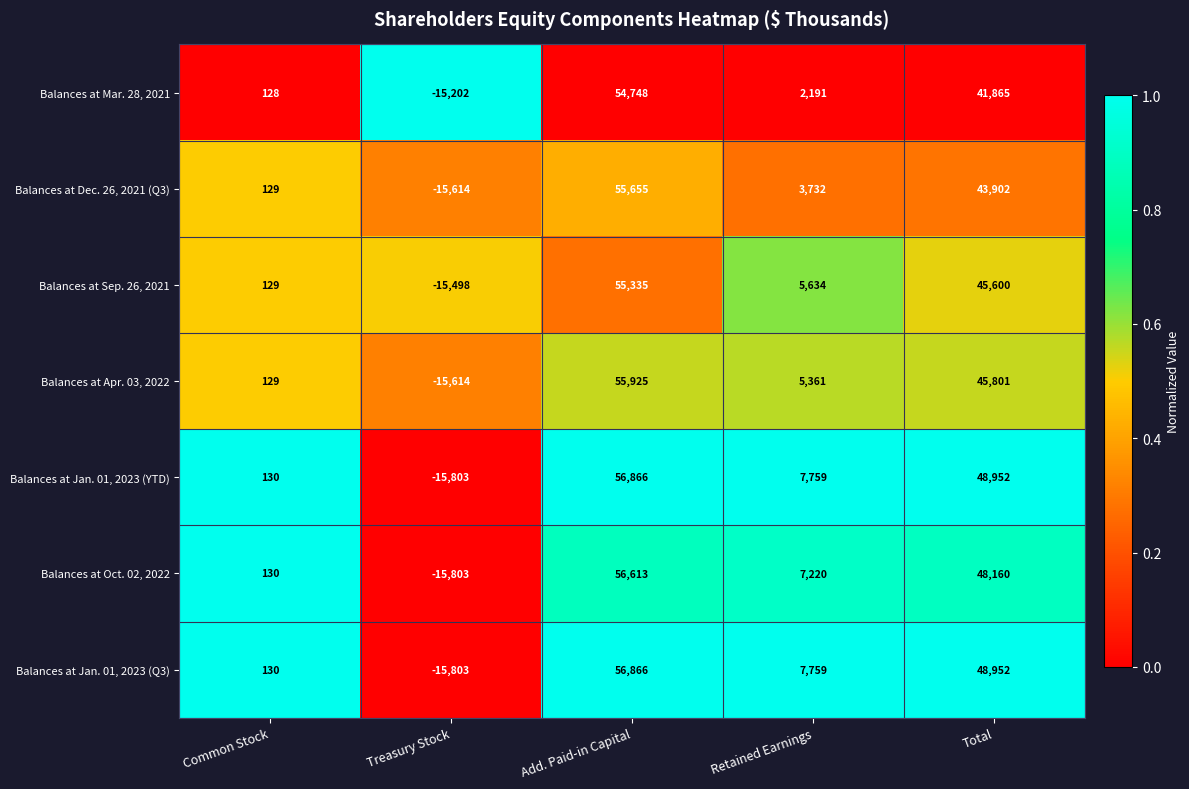

Rank the categories by Balances at Jan. 01, 2023 (YTD) value from lowest to highest.

Treasury Stock, Common Stock, Retained Earnings, Total, Add. Paid-in Capital